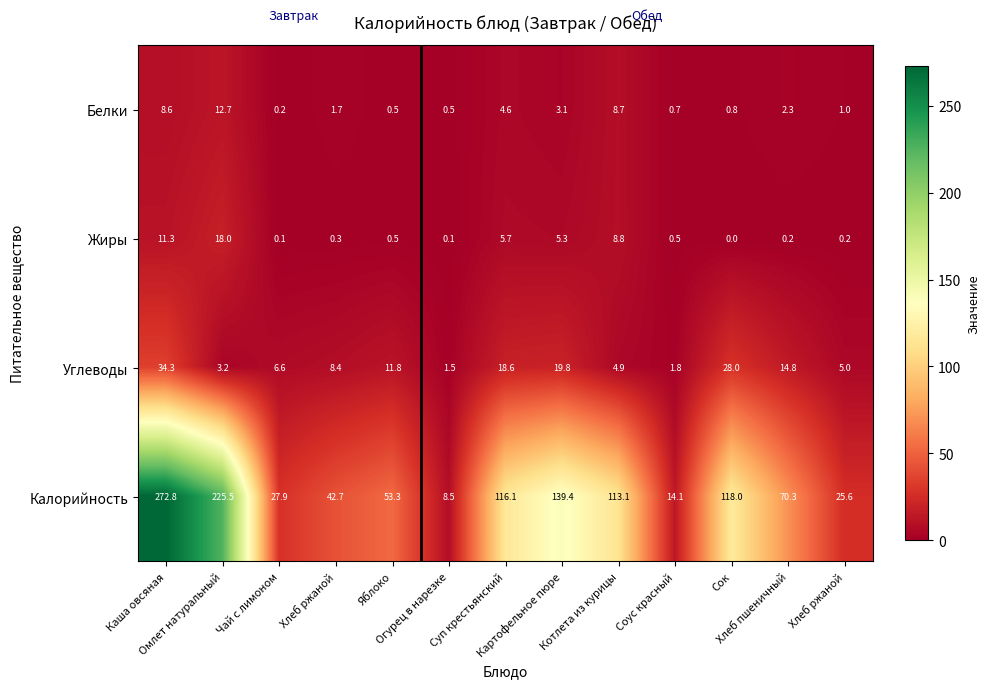

Reading left to right, extract all data points from this chart.

Белки: Каша овсяная=8.6	Омлет натуральный=12.7	Чай с лимоном=0.2	Хлеб ржаной=1.7	Яблоко=0.5	Огурец в нарезке=0.5	Суп крестьянский=4.6	Картофельное пюре=3.1	Котлета из курицы=8.7	Соус красный=0.7	Сок=0.8	Хлеб пшеничный=2.3	Хлеб ржаной=1.0
Жиры: Каша овсяная=11.3	Омлет натуральный=18.0	Чай с лимоном=0.1	Хлеб ржаной=0.3	Яблоко=0.5	Огурец в нарезке=0.1	Суп крестьянский=5.7	Картофельное пюре=5.3	Котлета из курицы=8.8	Соус красный=0.5	Сок=0.0	Хлеб пшеничный=0.2	Хлеб ржаной=0.2
Углеводы: Каша овсяная=34.3	Омлет натуральный=3.2	Чай с лимоном=6.6	Хлеб ржаной=8.4	Яблоко=11.8	Огурец в нарезке=1.5	Суп крестьянский=18.6	Картофельное пюре=19.8	Котлета из курицы=4.9	Соус красный=1.8	Сок=28.0	Хлеб пшеничный=14.8	Хлеб ржаной=5.0
Калорийность: Каша овсяная=272.8	Омлет натуральный=225.5	Чай с лимоном=27.9	Хлеб ржаной=42.7	Яблоко=53.3	Огурец в нарезке=8.5	Суп крестьянский=116.1	Картофельное пюре=139.4	Котлета из курицы=113.1	Соус красный=14.1	Сок=118.0	Хлеб пшеничный=70.3	Хлеб ржаной=25.6